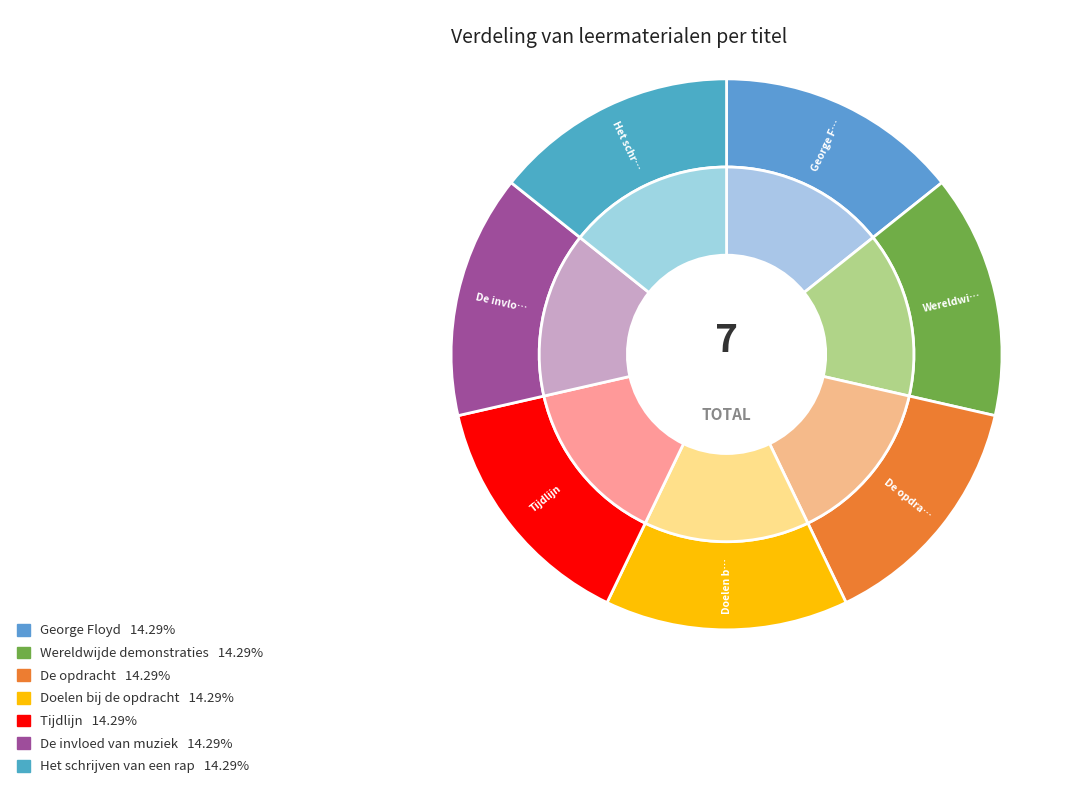

The Wereldwijde demonstraties slice represents 27% of the pie. True or false?

False